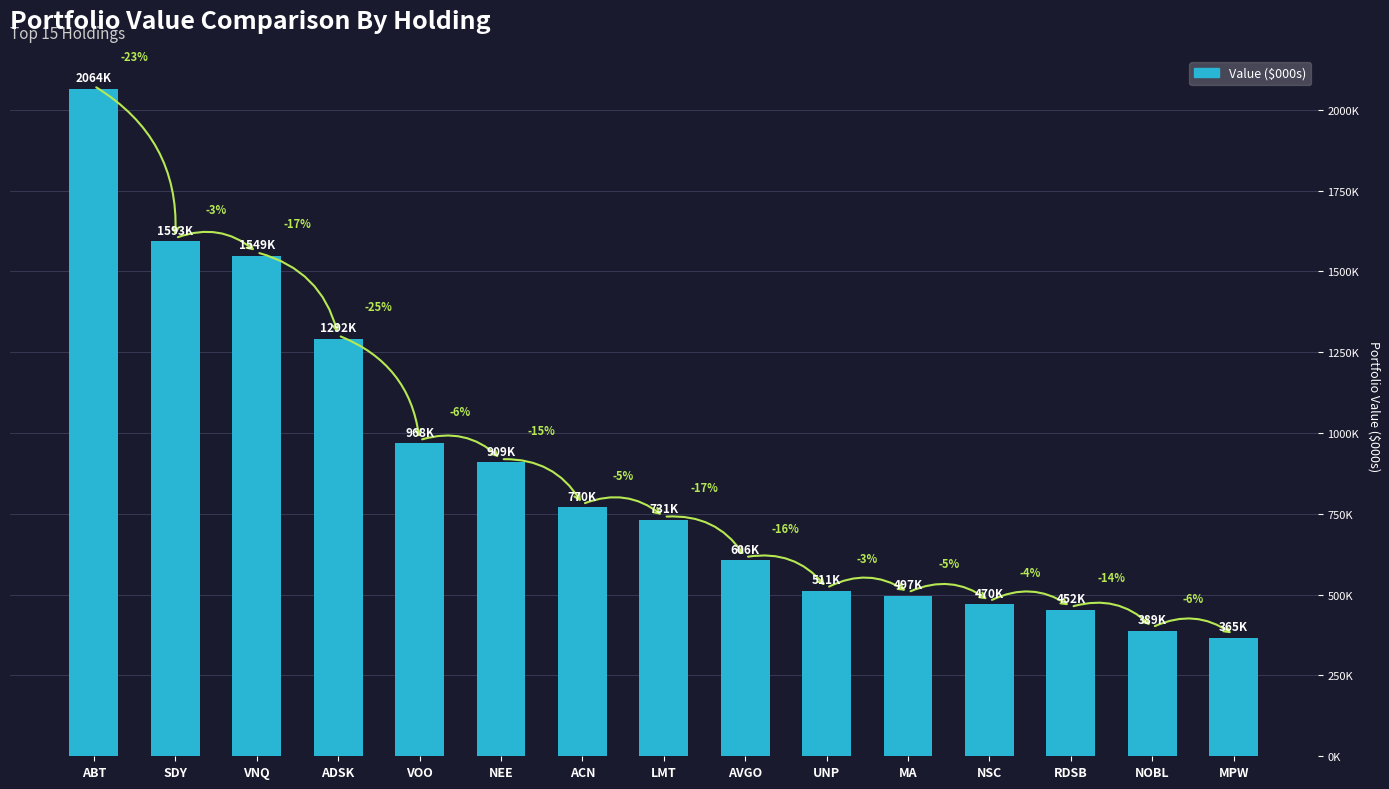

Is it true that the value at MPW is 365000?

True